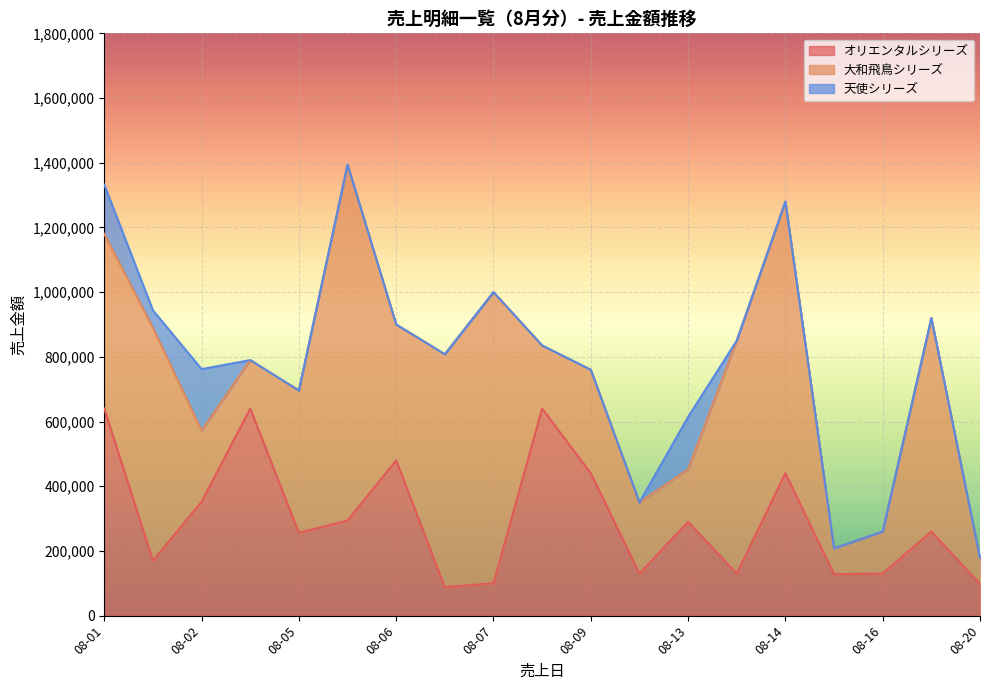

The value of 天使シリーズ at 08-16 is 71387. True or false?

False